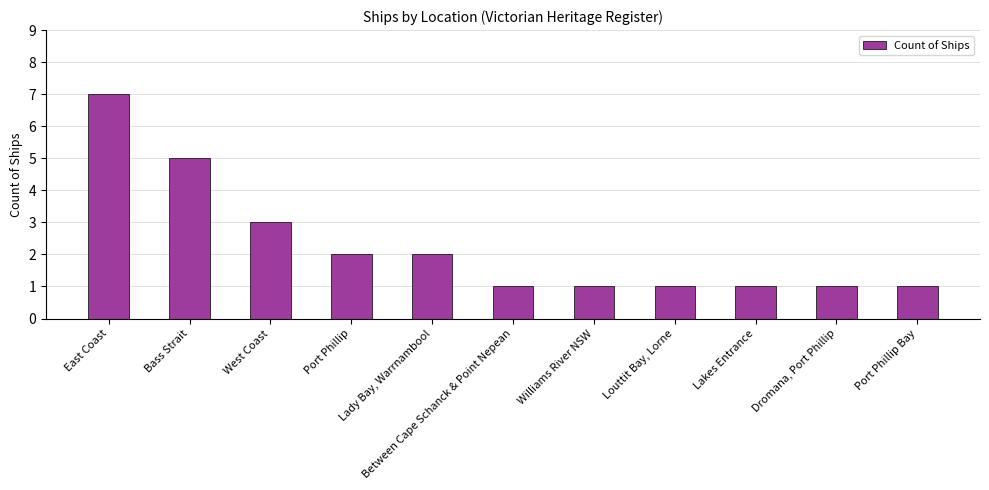

Which has a higher value, Dromana, Port Phillip or East Coast?

East Coast